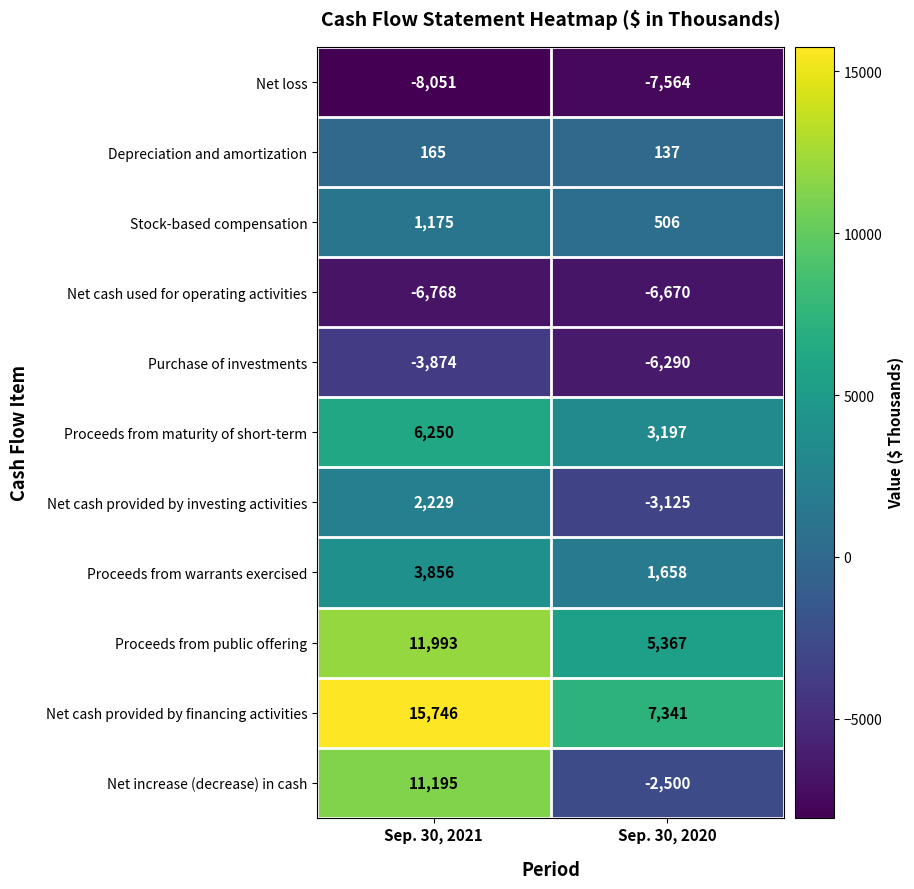

What is the sum of all Net cash used for operating activities values?

-13438